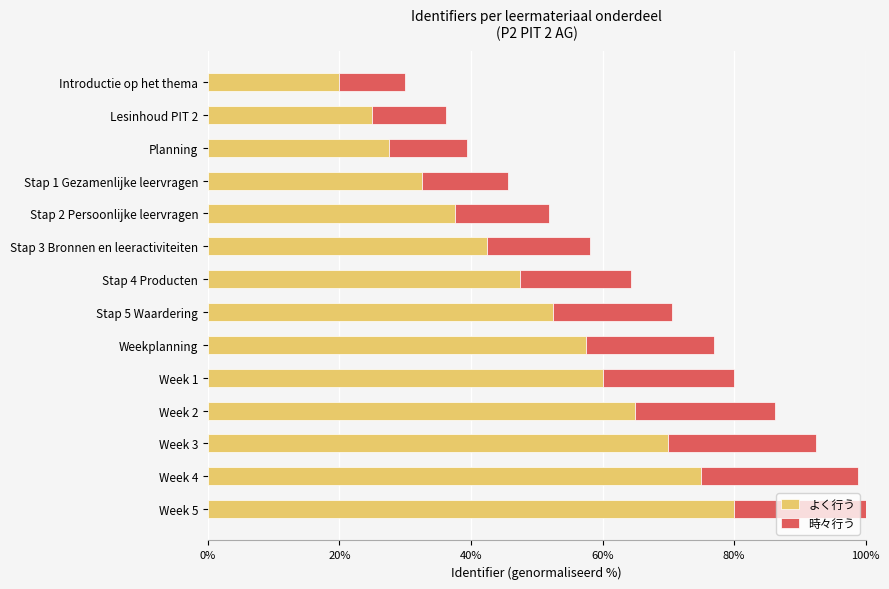

What is the value of the 時々行う bar at the 13th from the left?

23.8